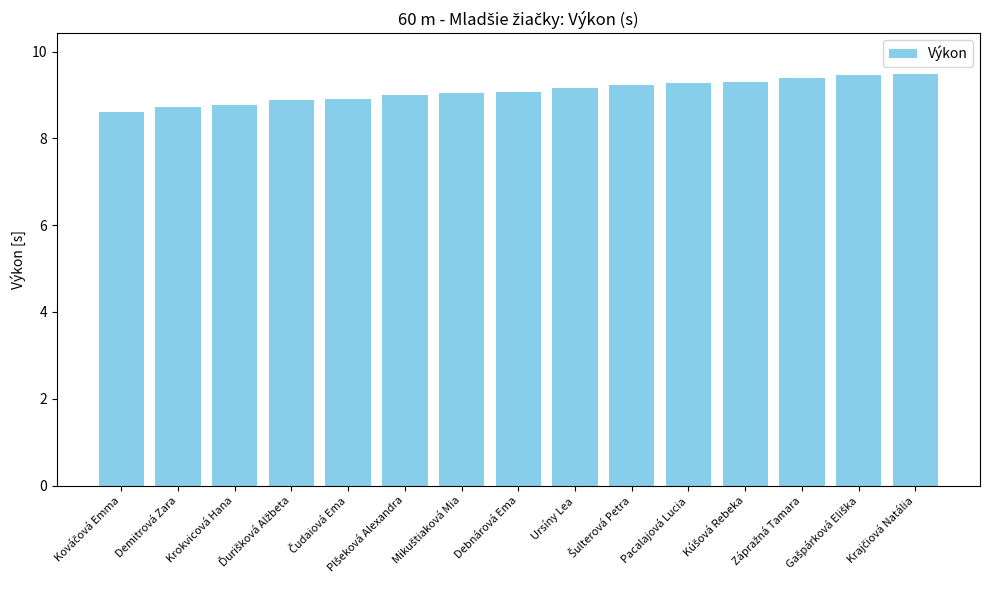

What is the smallest value displayed?

8.6